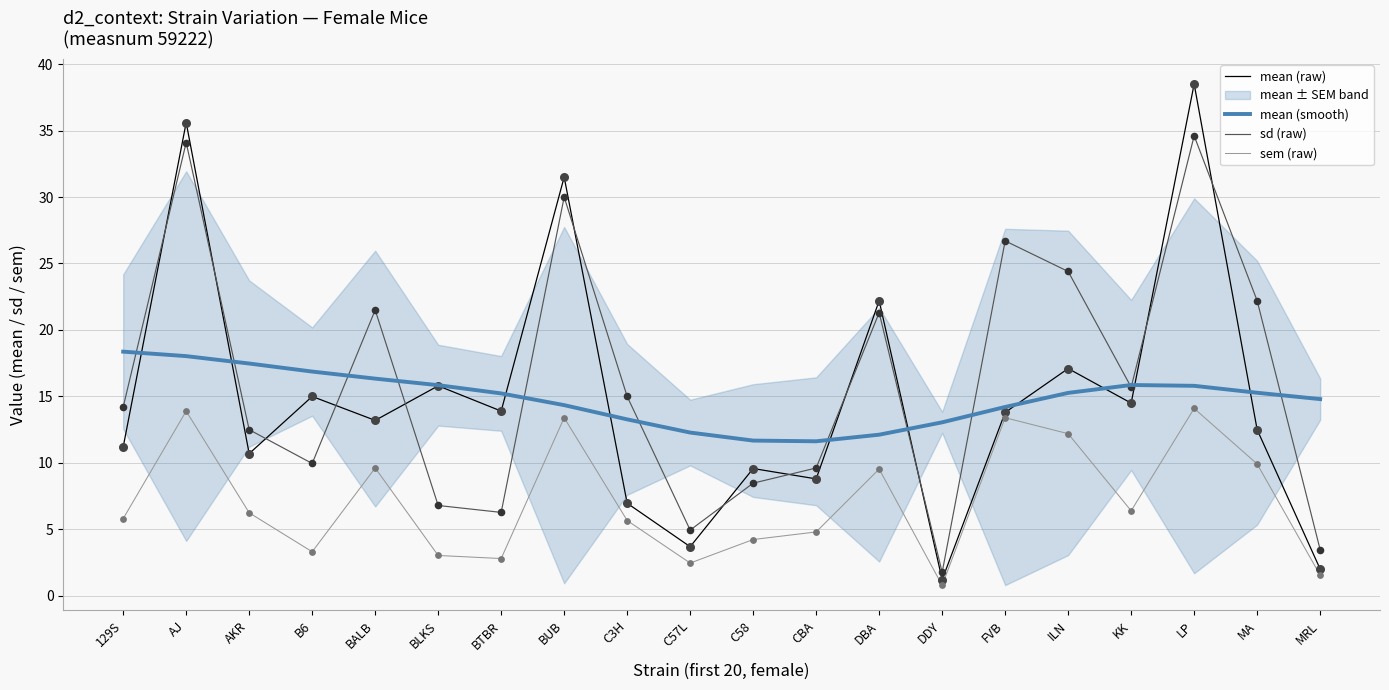

What is the total value across all series at AJ?

101.6